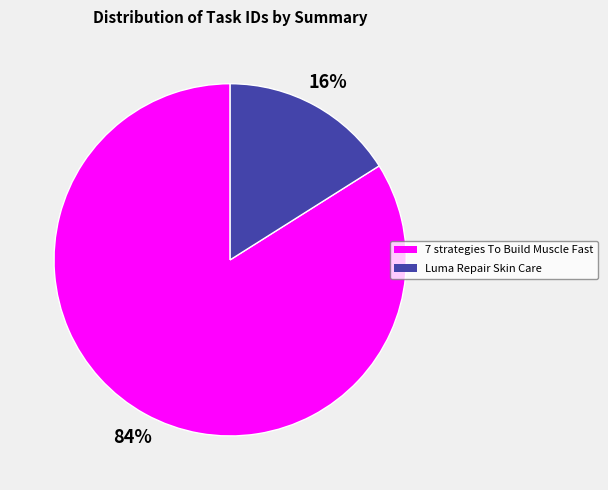

How many segments does this pie chart have?

2